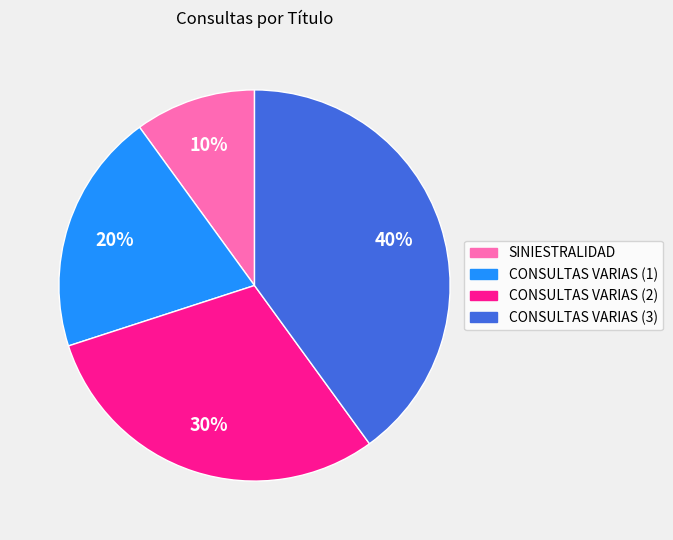

To the nearest percent, what is the difference between the largest and smallest slice percentages?

30%